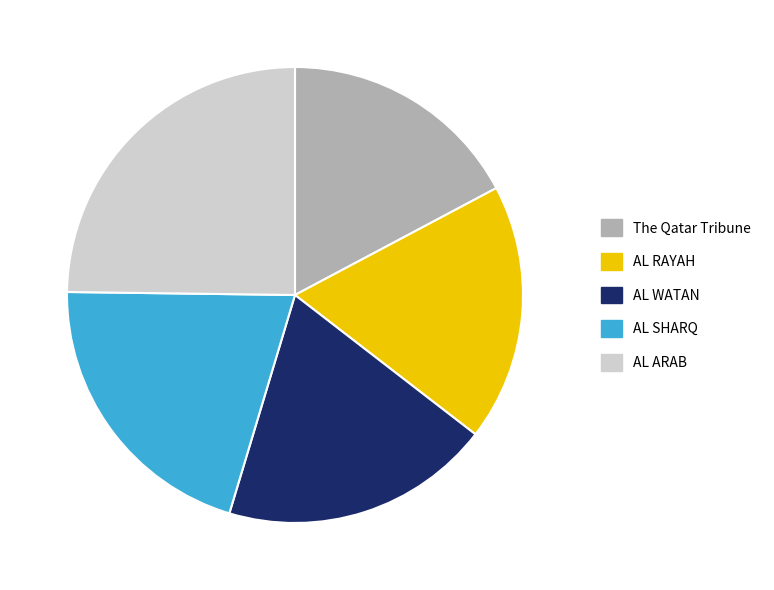

Rank the categories by value from lowest to highest.

The Qatar Tribune, AL RAYAH, AL WATAN, AL SHARQ, AL ARAB